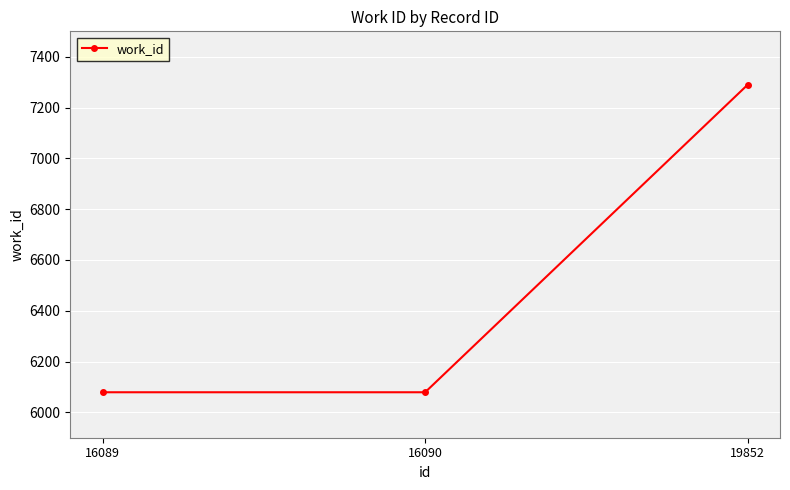

Which category has the highest value across all series?

19852